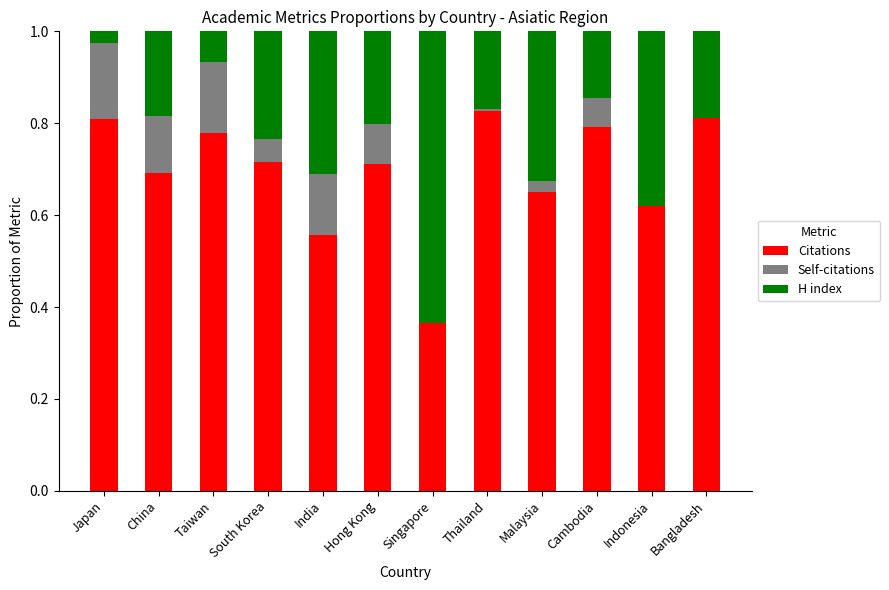

How many distinct data groups are displayed?

3